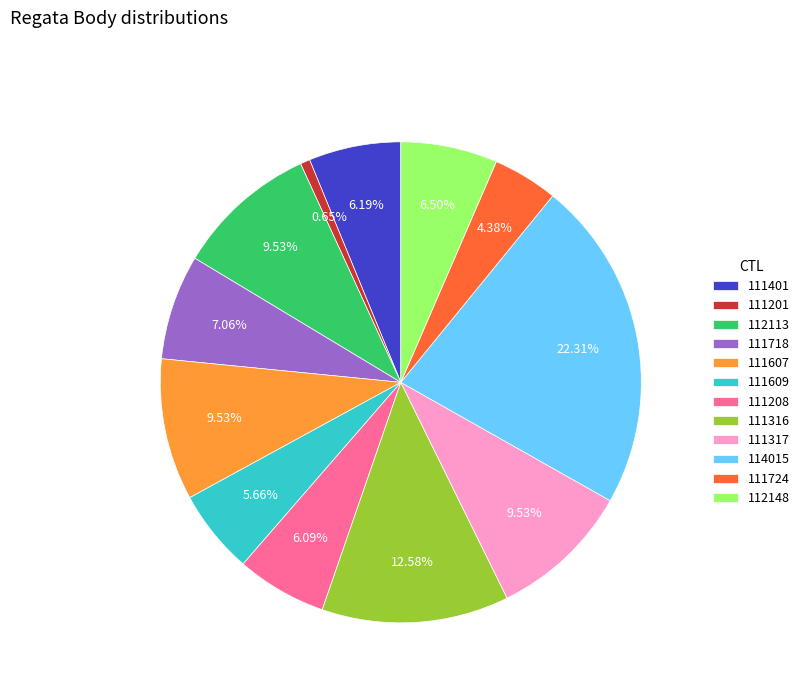

What is the ratio of the value at 111208 to the value at 111316?

0.5